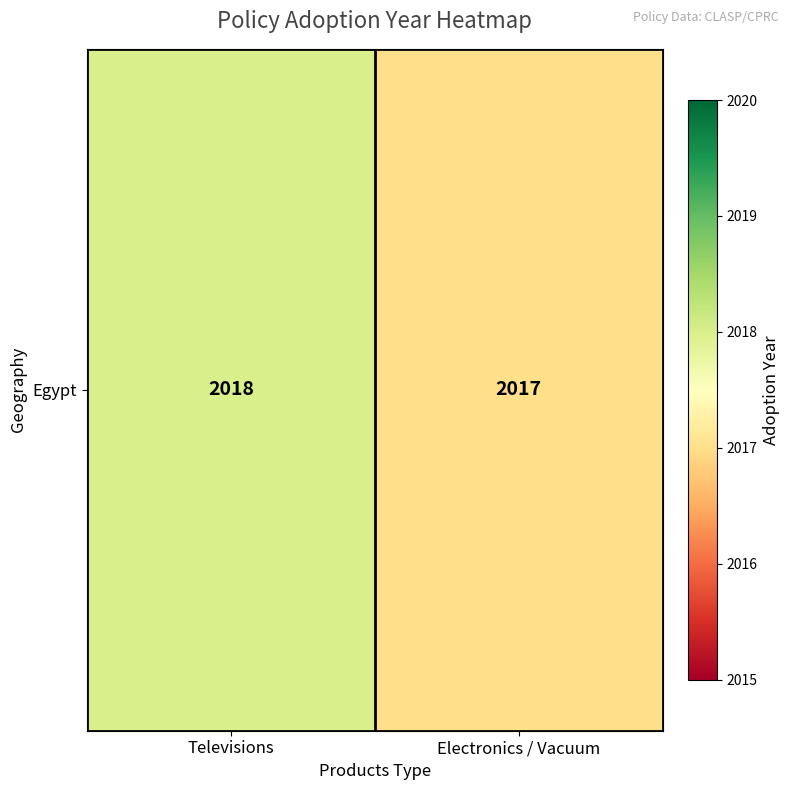

Which category has the lowest value across all series?

Electronics / Vacuum